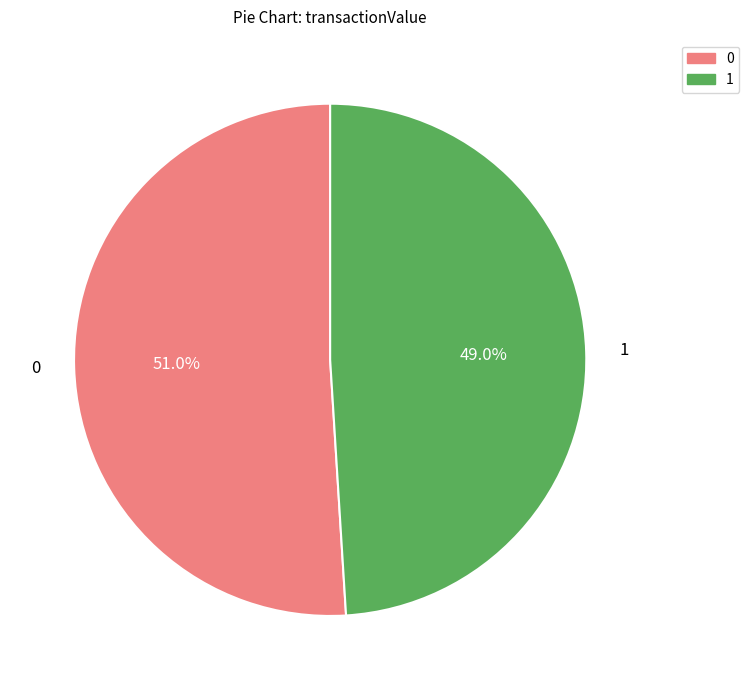

Rank the categories by value from lowest to highest.

1, 0